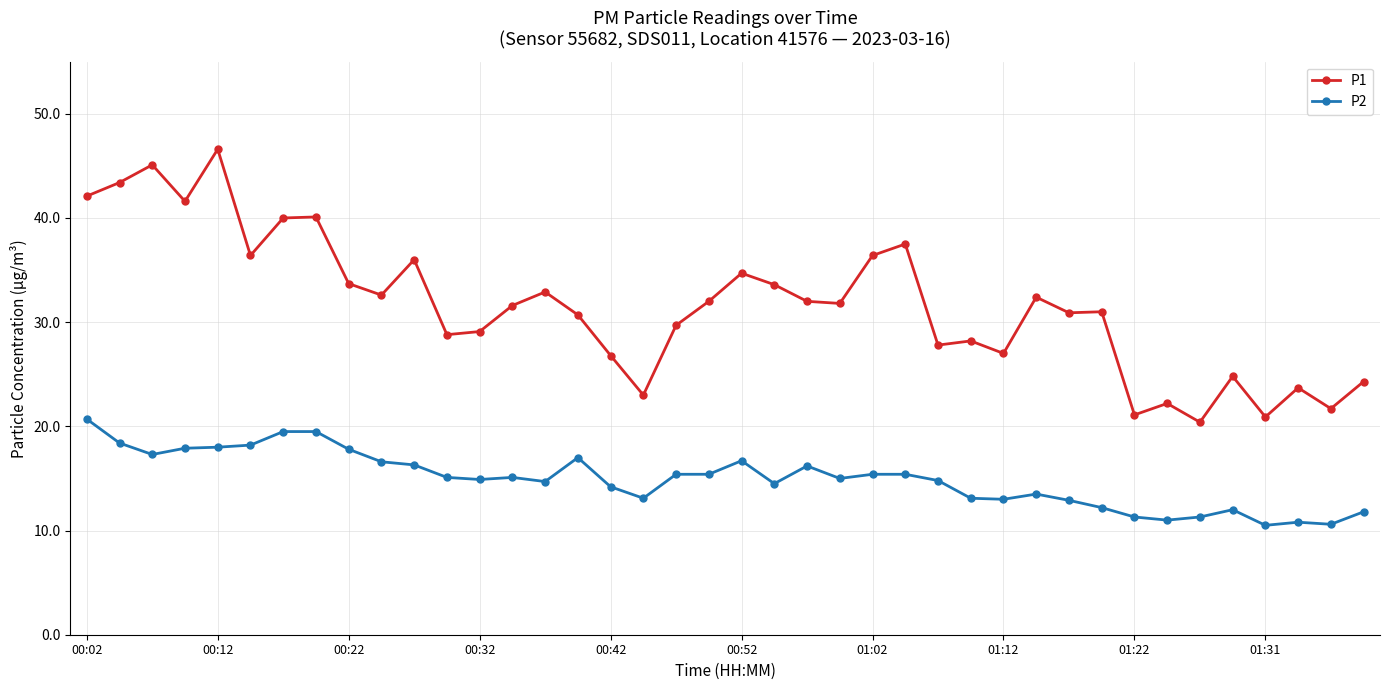

Which series has the widest spread of values?

P1